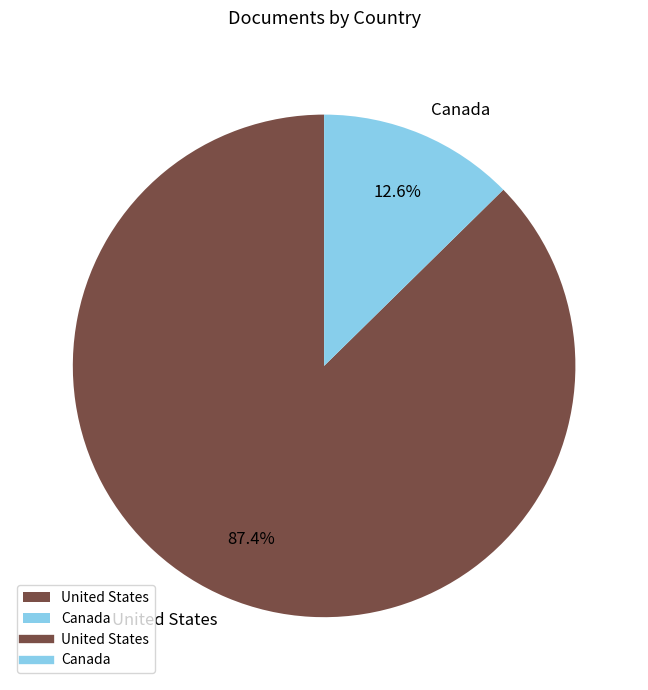

To the nearest percent, what portion does United States represent?

87%